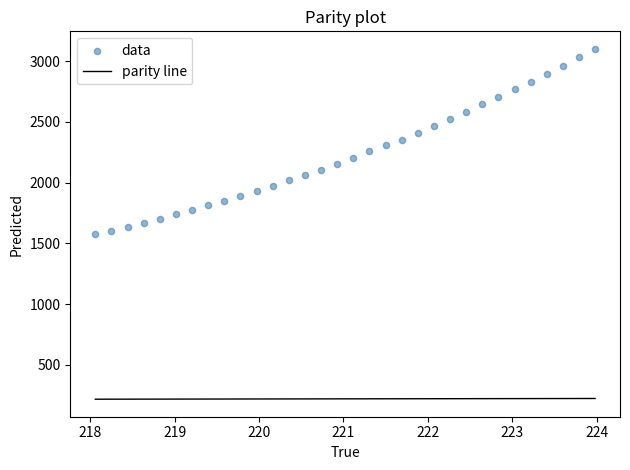

What is the range of X values (max minus min)?

5.9